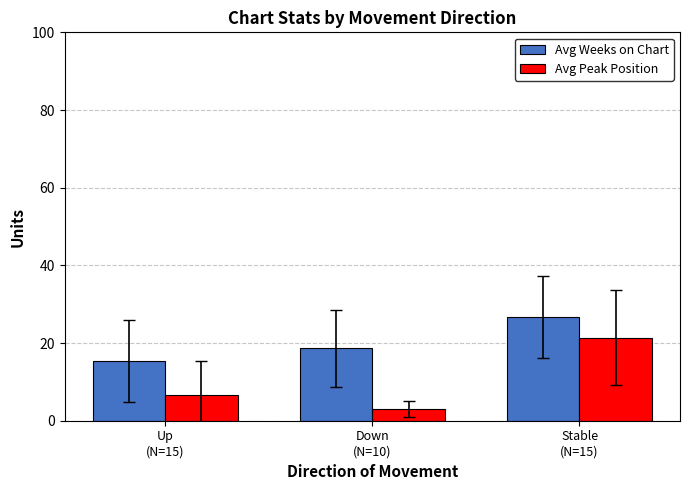

Is the value of Avg Peak Position at Down
(N=10) greater than the value of Avg Weeks on Chart at Up
(N=15)?

No